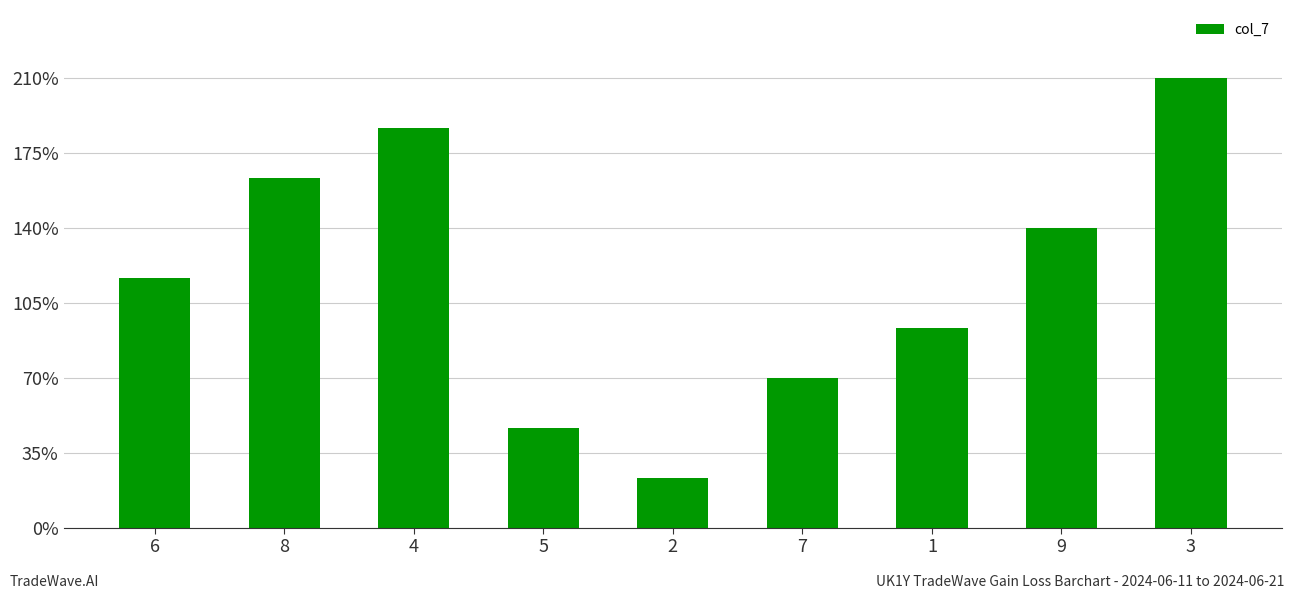

List the labels in order of value, smallest first.

2, 5, 7, 1, 6, 9, 8, 4, 3